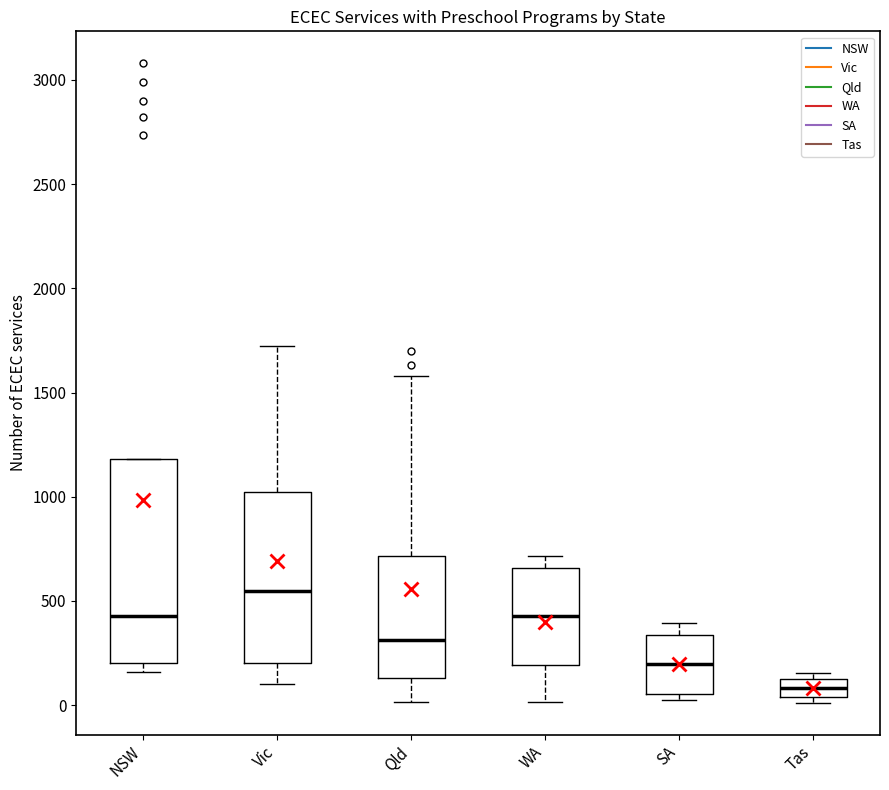

Where does the upper whisker of the box for SA end on the y-axis? The values are not printed on the chart, so give them approximately, as read against the axis.

400